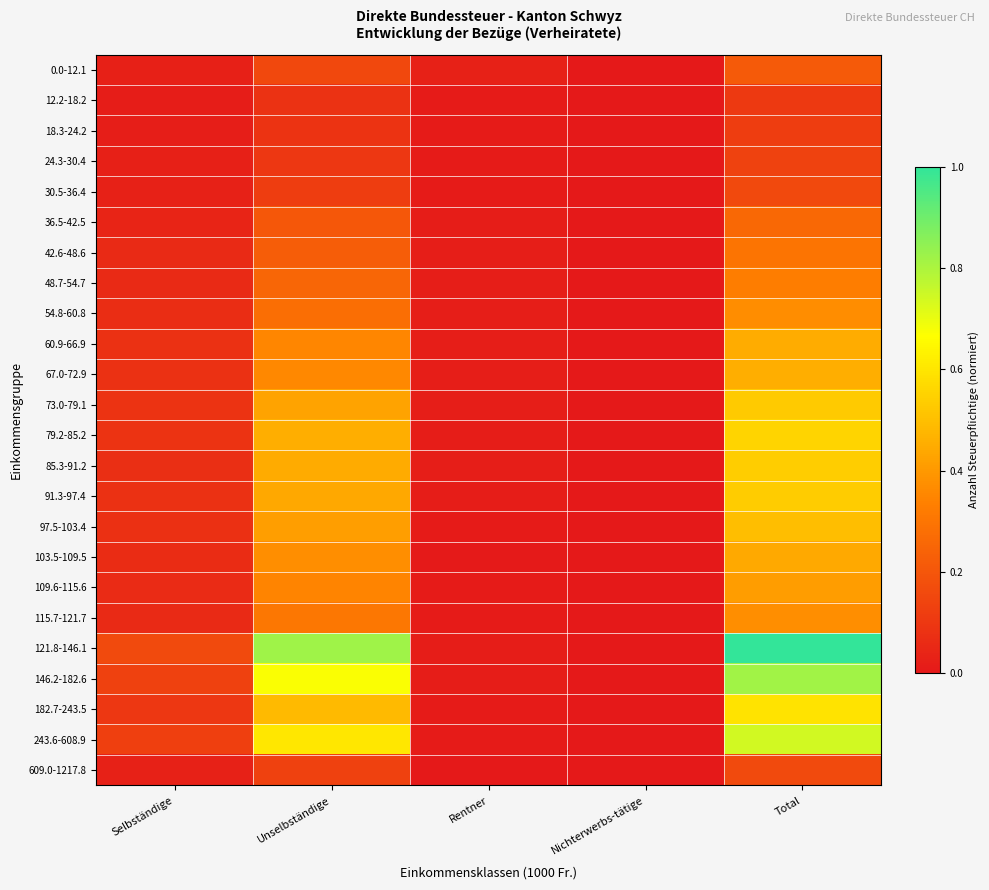

Which category has the highest value across all series?

Total